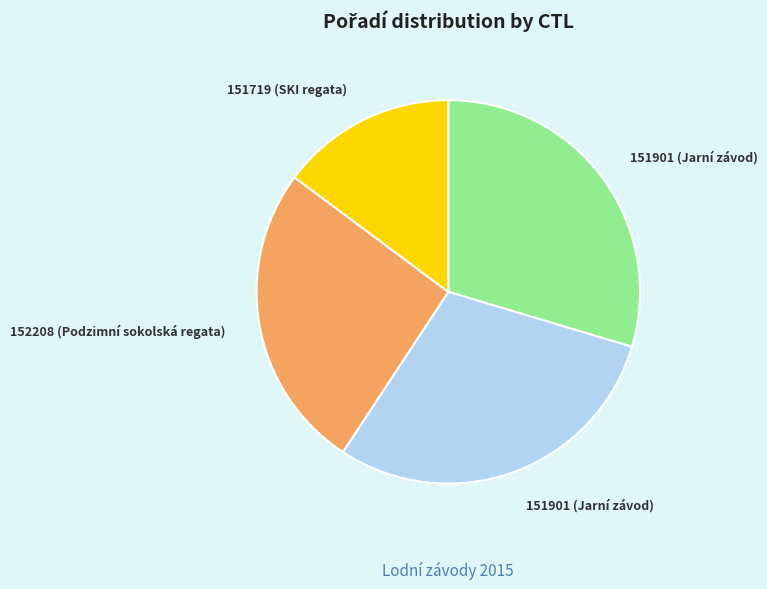

Is there any slice that represents more than half of the pie?

No